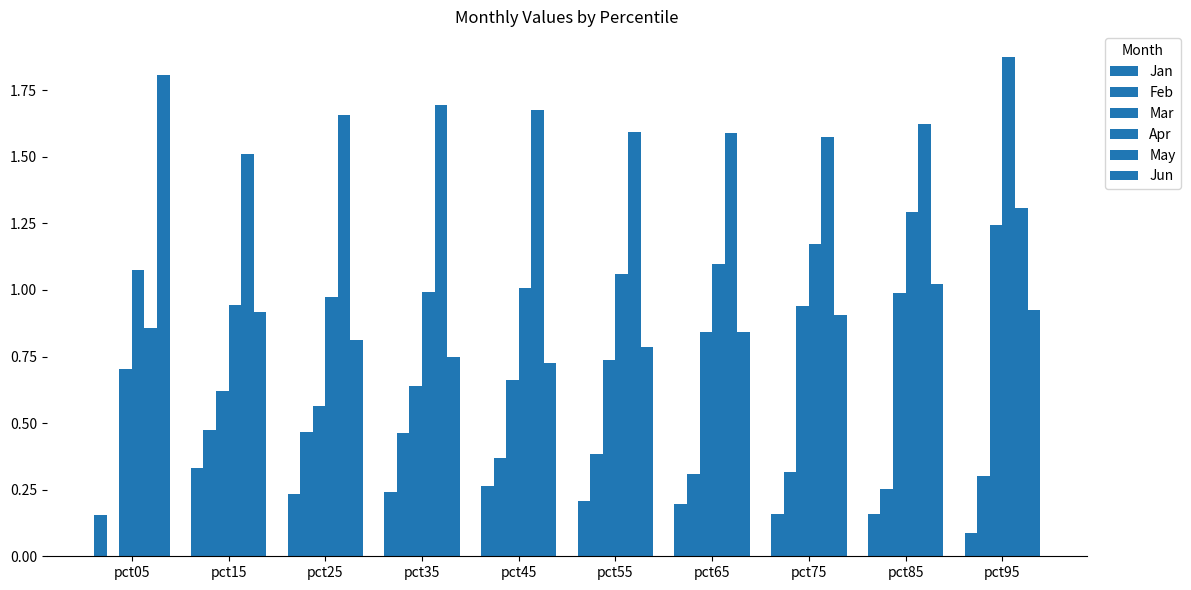

What are all the series names shown in the legend?

Jan, Feb, Mar, Apr, May, Jun